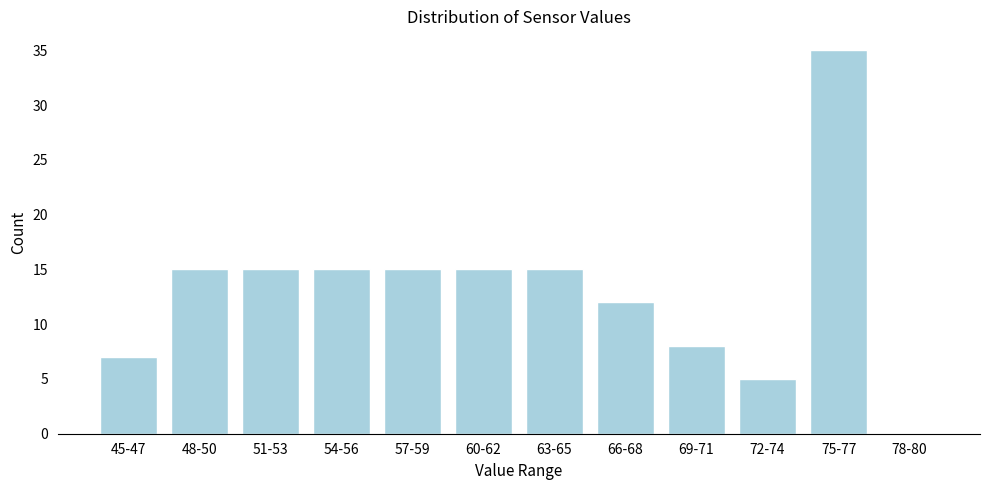

Reading right to left, transcribe all the data shown in this chart.

78-80=0	75-77=35	72-74=5	69-71=8	66-68=12	63-65=15	60-62=15	57-59=15	54-56=15	51-53=15	48-50=15	45-47=7